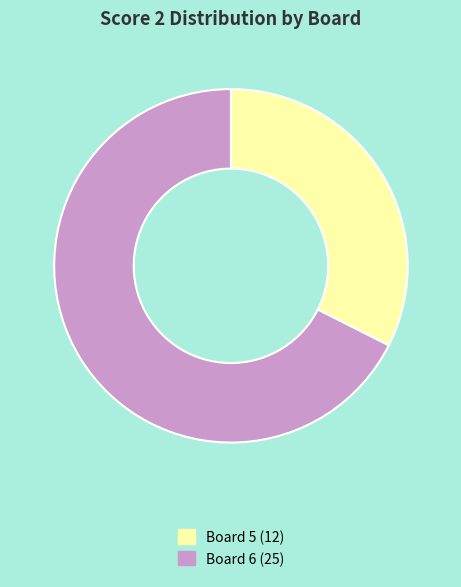

Is the sum of Board 6 and Board 5 greater than half?

Yes